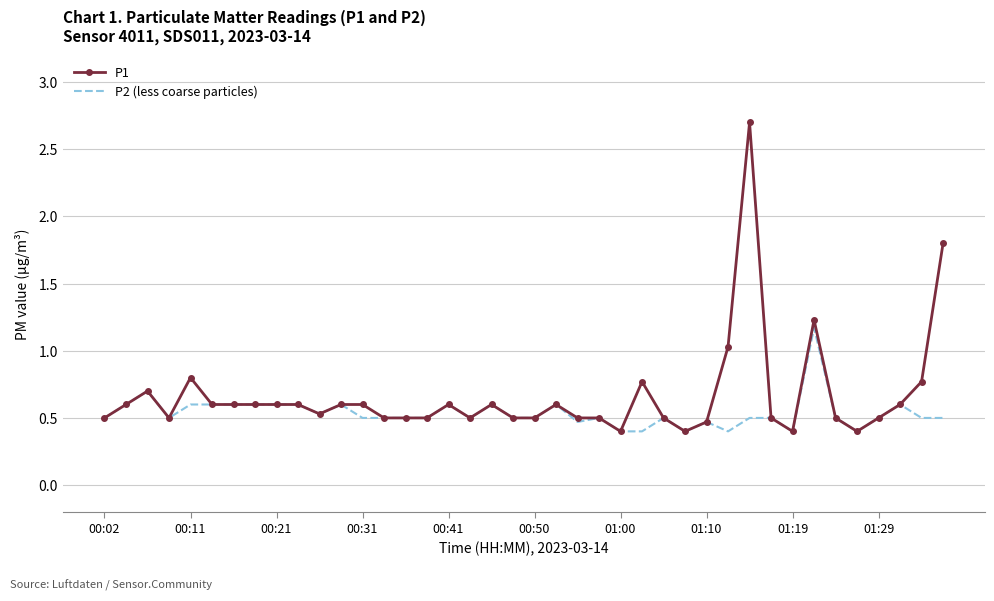

Reading right to left, what are all the values shown in this chart?

P1: 1.8	0.8	0.6	0.5	0.4	0.5	1.2	0.4	0.5	2.7	1.0	0.5	0.4	0.5	0.8	0.4	0.5	0.5	0.6	0.5	0.5	0.6	0.5	0.6	0.5	0.5	0.5	0.6	0.6	0.5	0.6	0.6	0.6	0.6	0.6	0.8	0.5	0.7	0.6	0.5
P2 (less coarse particles): 0.5	0.5	0.6	0.5	0.4	0.5	1.2	0.4	0.5	0.5	0.4	0.5	0.4	0.5	0.4	0.4	0.5	0.5	0.6	0.5	0.5	0.6	0.5	0.6	0.5	0.5	0.5	0.5	0.6	0.5	0.6	0.6	0.6	0.6	0.6	0.6	0.5	0.7	0.6	0.5